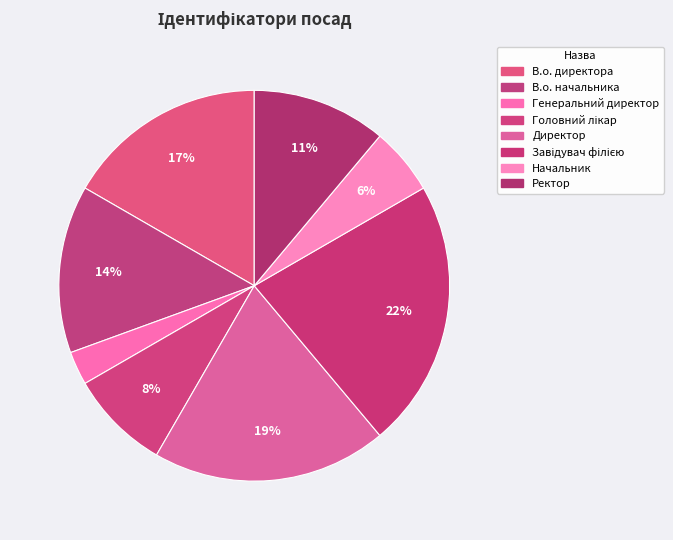

Count the number of slices in the pie.

8